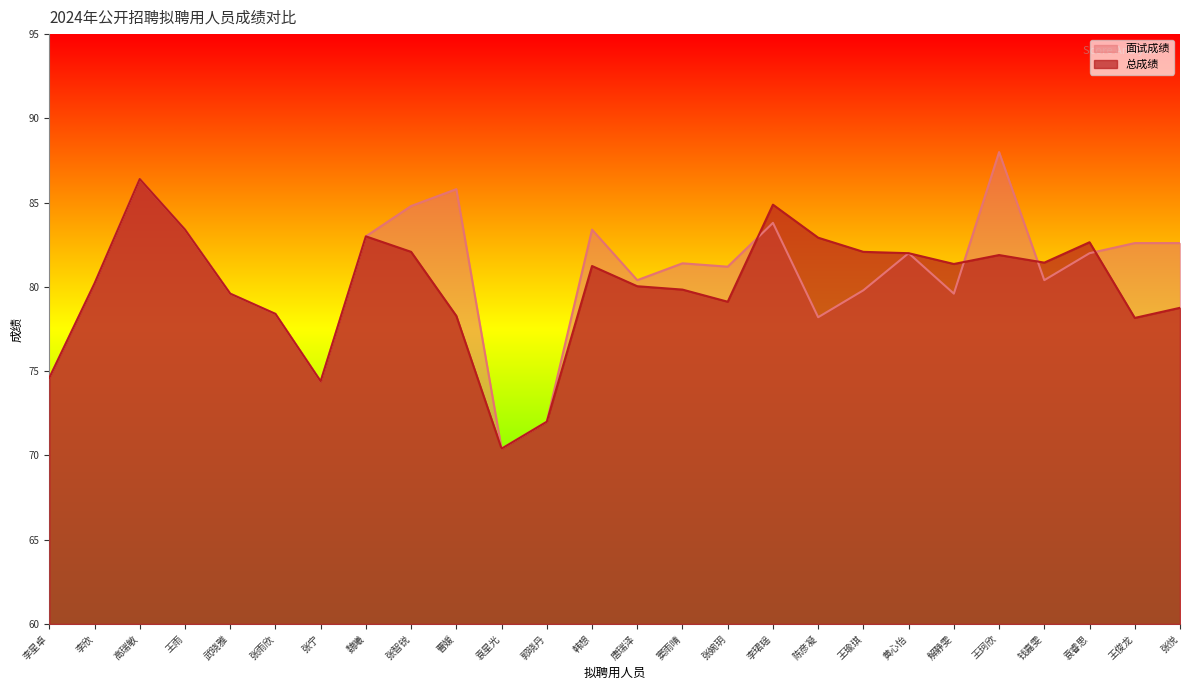

The 面试成绩 series shows 79.6 at 武晓雅. True or false?

True